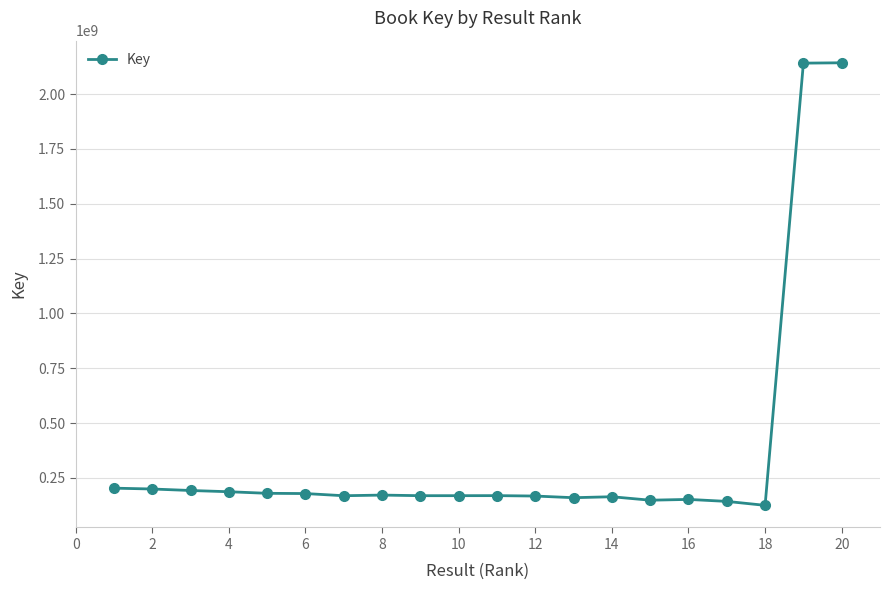

True or false: the data has more than 1 interior local peaks.

True